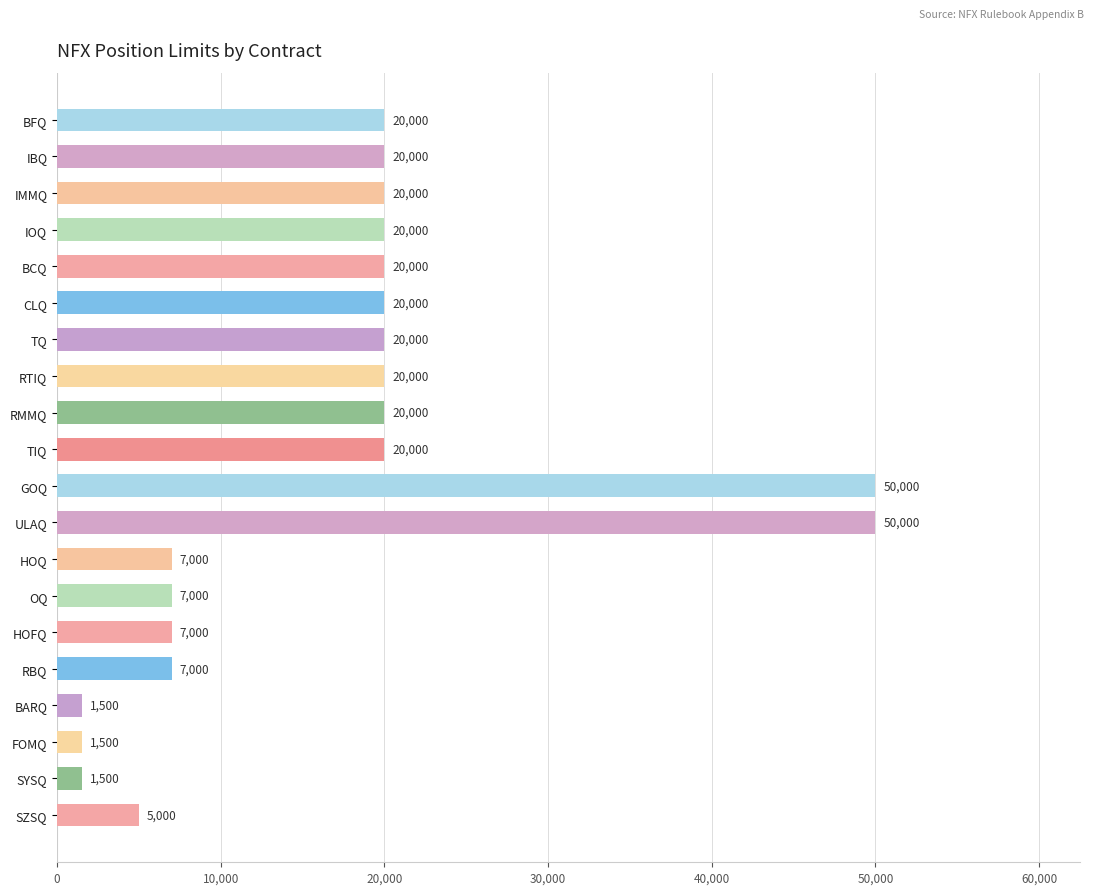

How many data points are less than 20000?

8